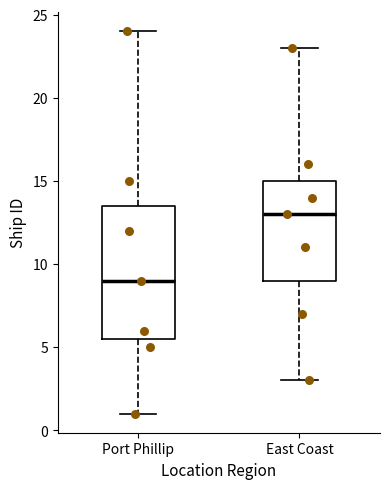

Which box has the lowest median line?

Port Phillip